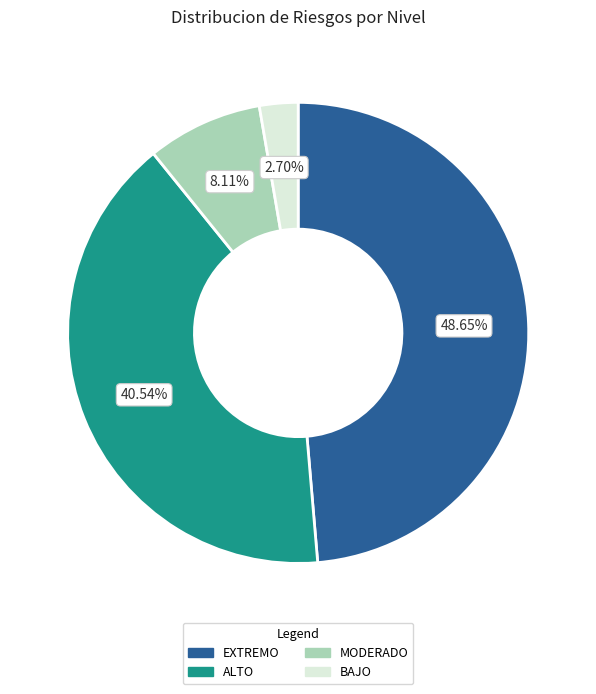

Which category has the smallest portion of the pie?

BAJO